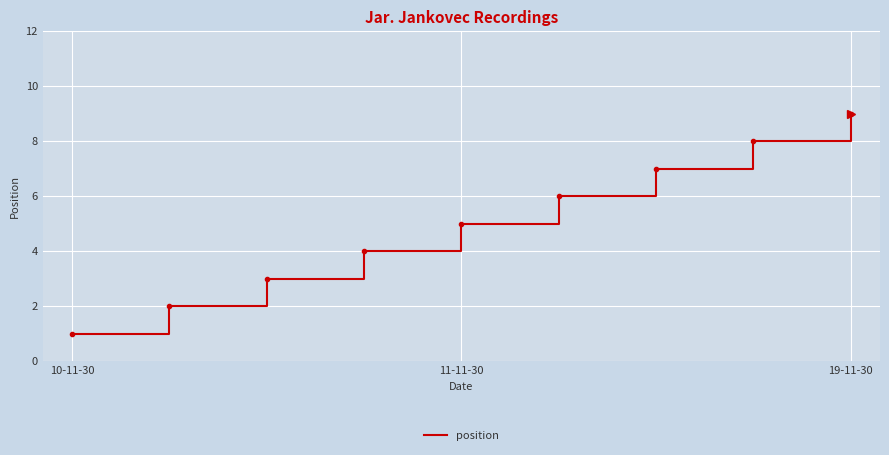

What is the greatest value displayed?

9